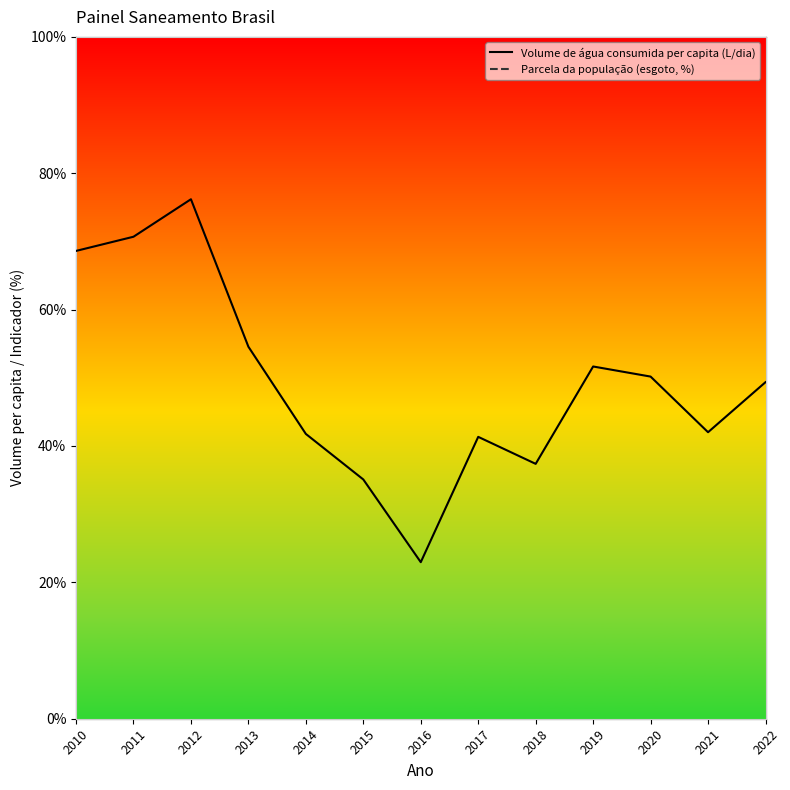

After their last crossing, which series has the higher values: Parcela da população (esgoto, %) or Volume de água consumida per capita (L/dia)?

Parcela da população (esgoto, %)